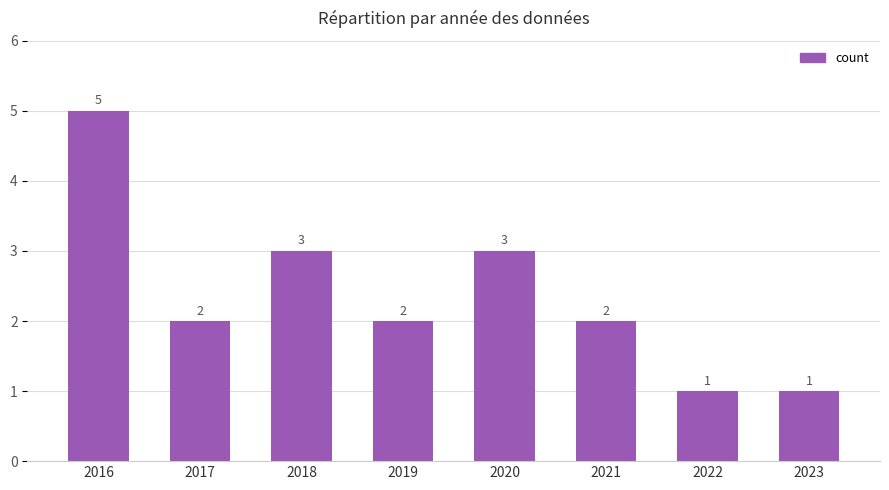

Count the number of categories in the chart.

8